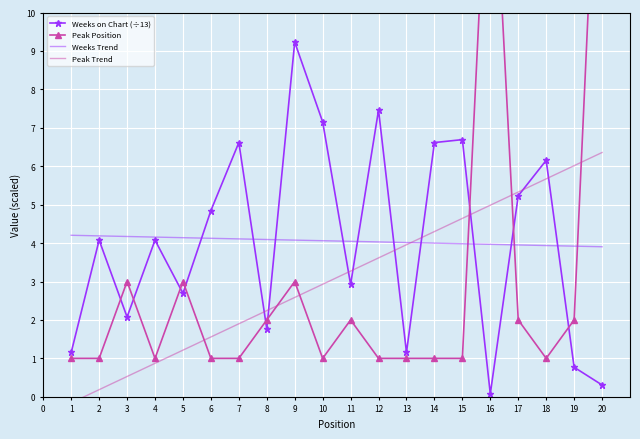

Which series has the largest range (max minus min)?

Peak Position